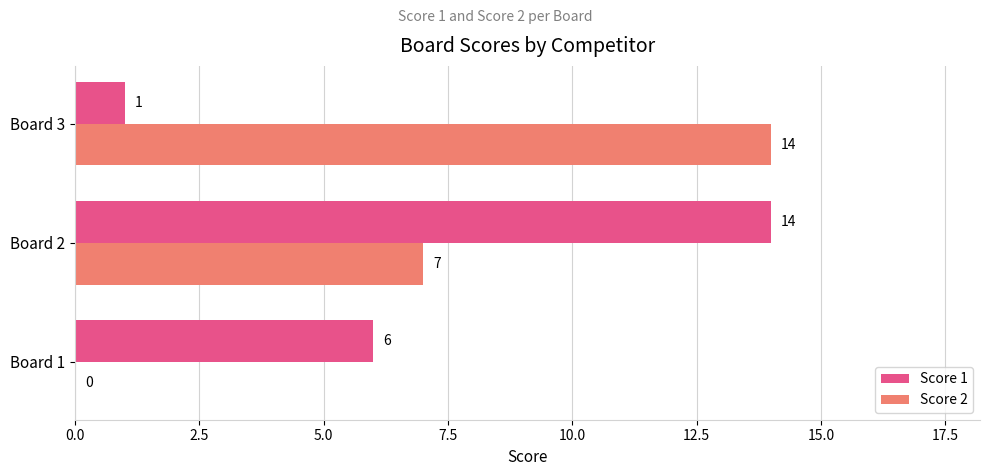

The Score 2 series shows 23 at Board 3. True or false?

False